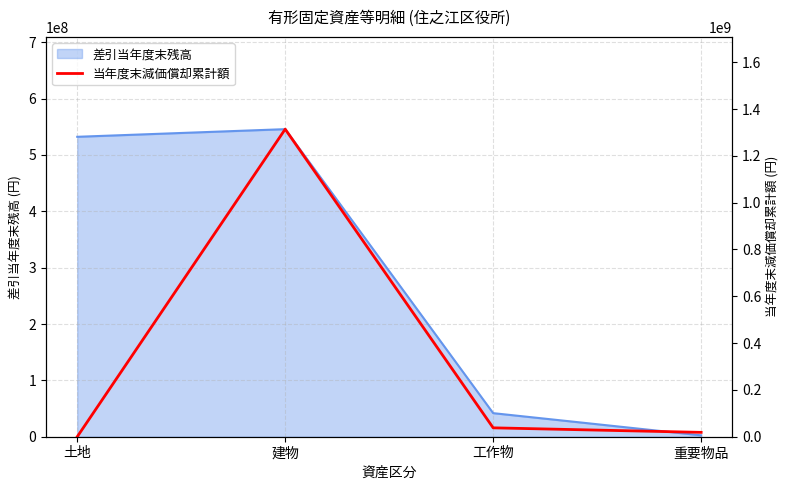

Reading left to right, extract all data points from this chart.

土地=0	建物=1314101140	工作物=37967962	重要物品=18618839